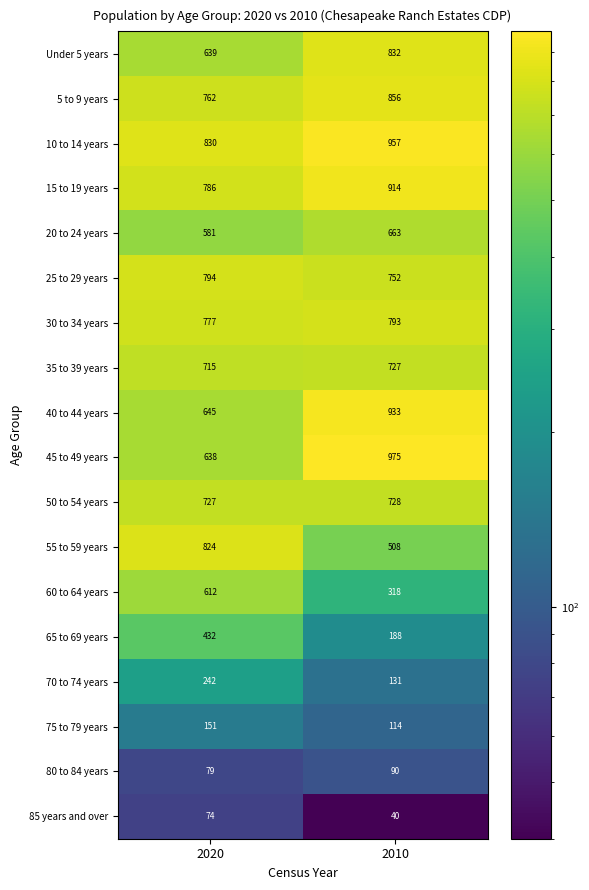

What is the difference between the 80 to 84 years values at 2020 and 2010?

11